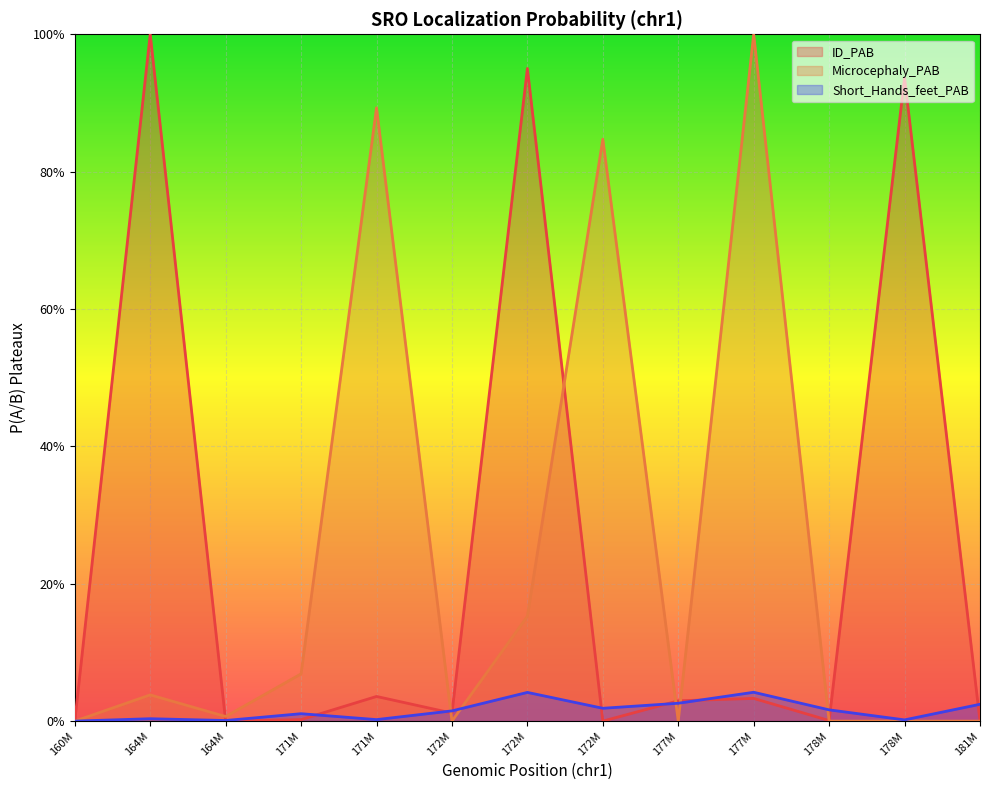

How many distinct data groups are displayed?

3